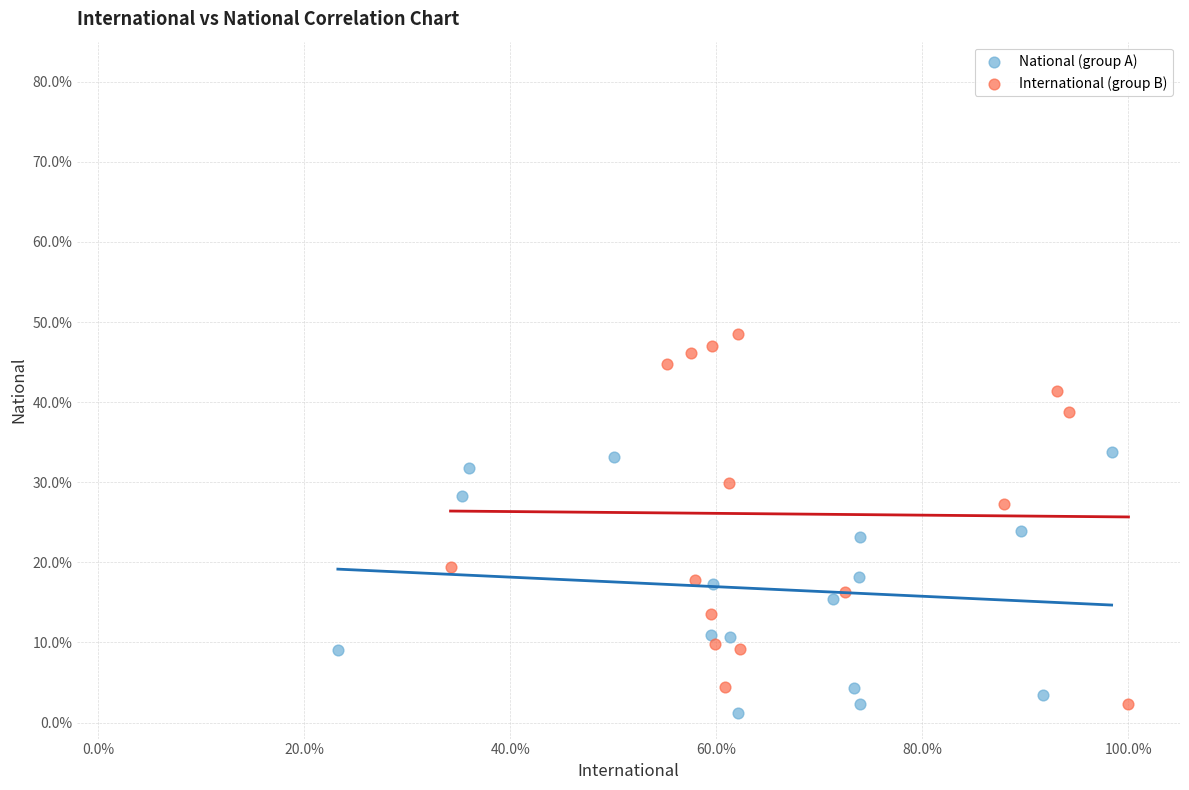

What are all the series names shown in the legend?

National (group A), International (group B)